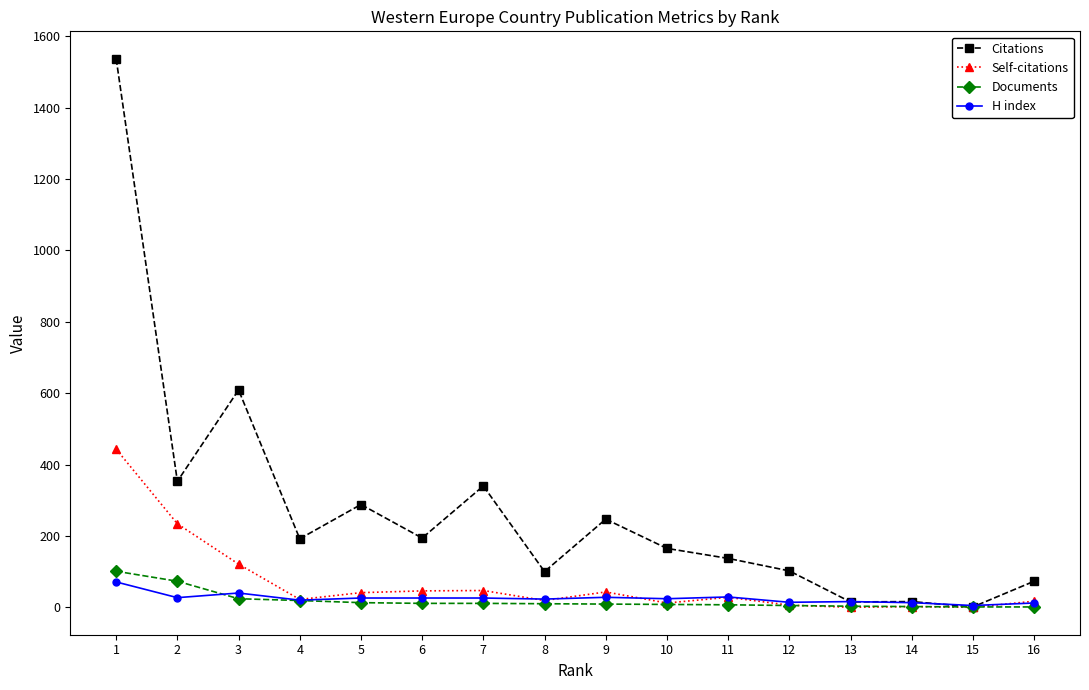

What is the maximum value for H index?

71